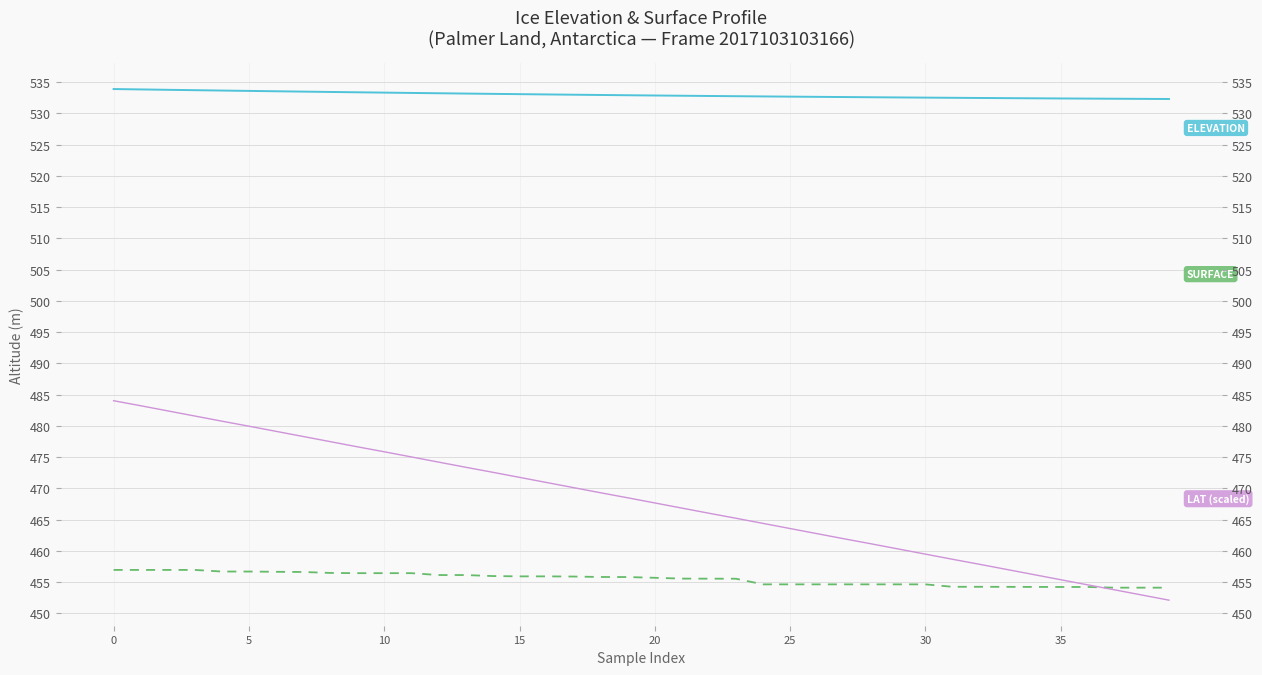

What is the difference between the second highest and second lowest values in the LAT (scaled) series?

30.3